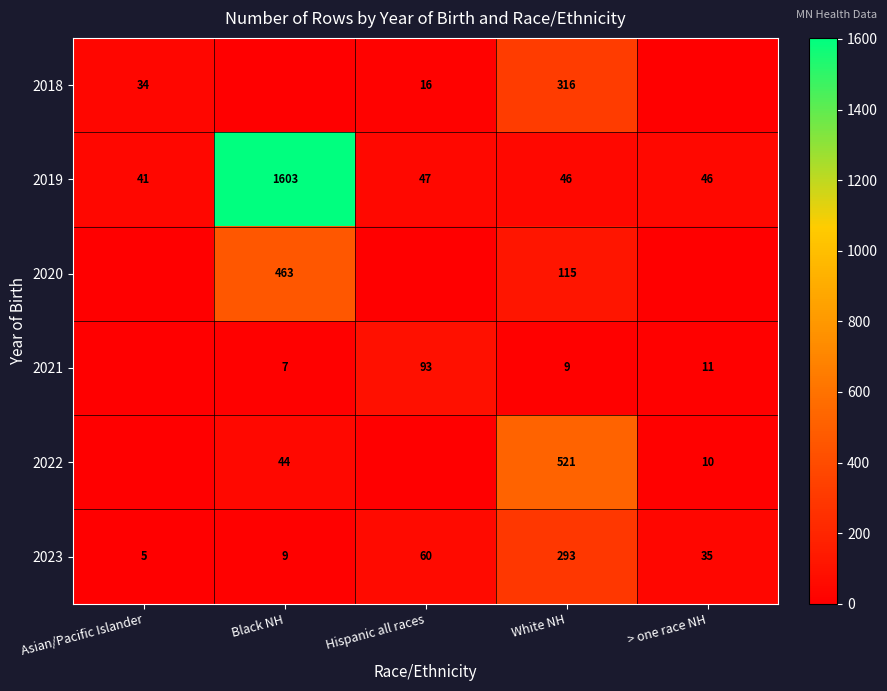

How many categories are shown in the chart?

5